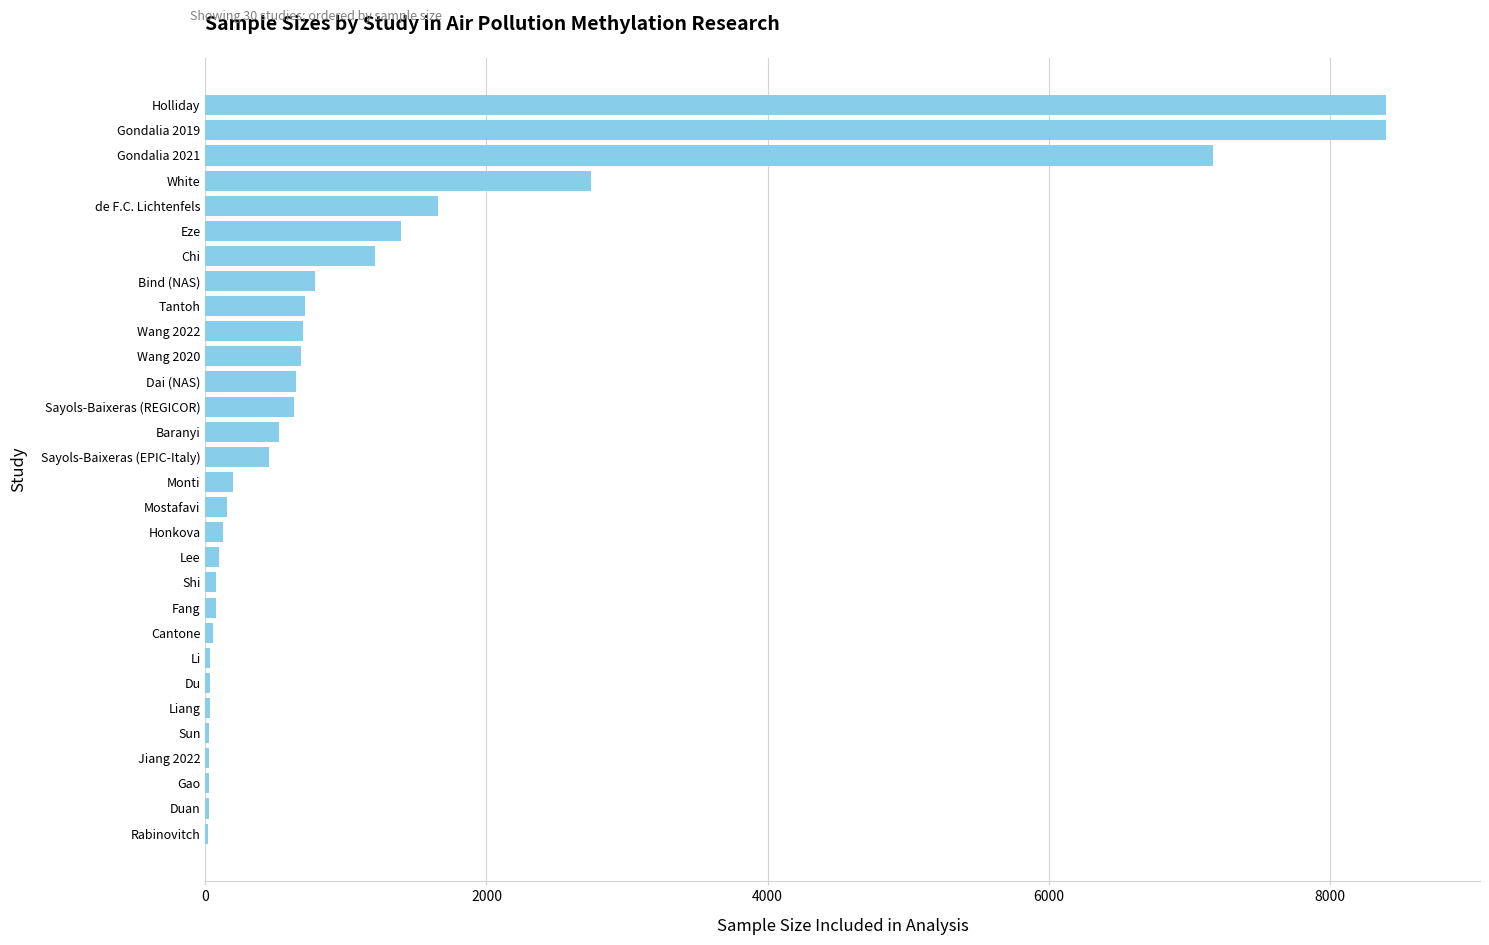

True or false: the data shows 695 at Wang 2022.

True